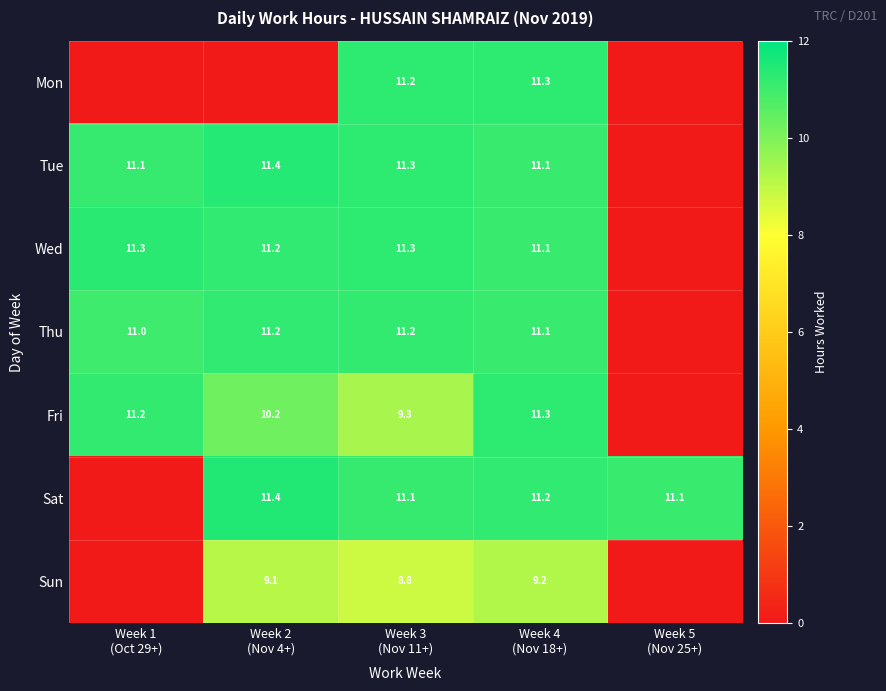

At how many categories does at least one series exceed 10?

5